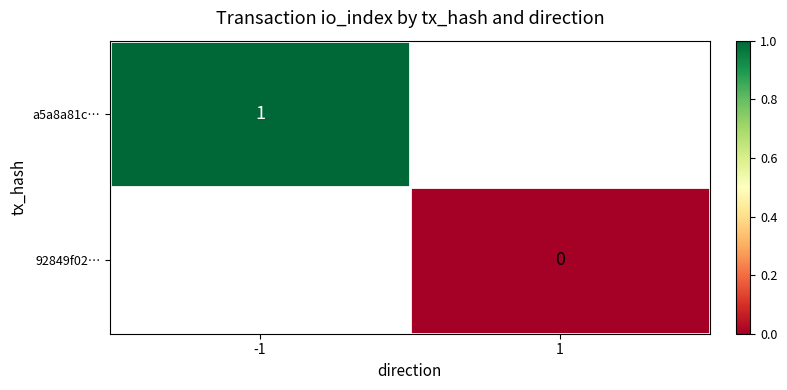

At which label is a5a8a81c… closest to 1?

-1